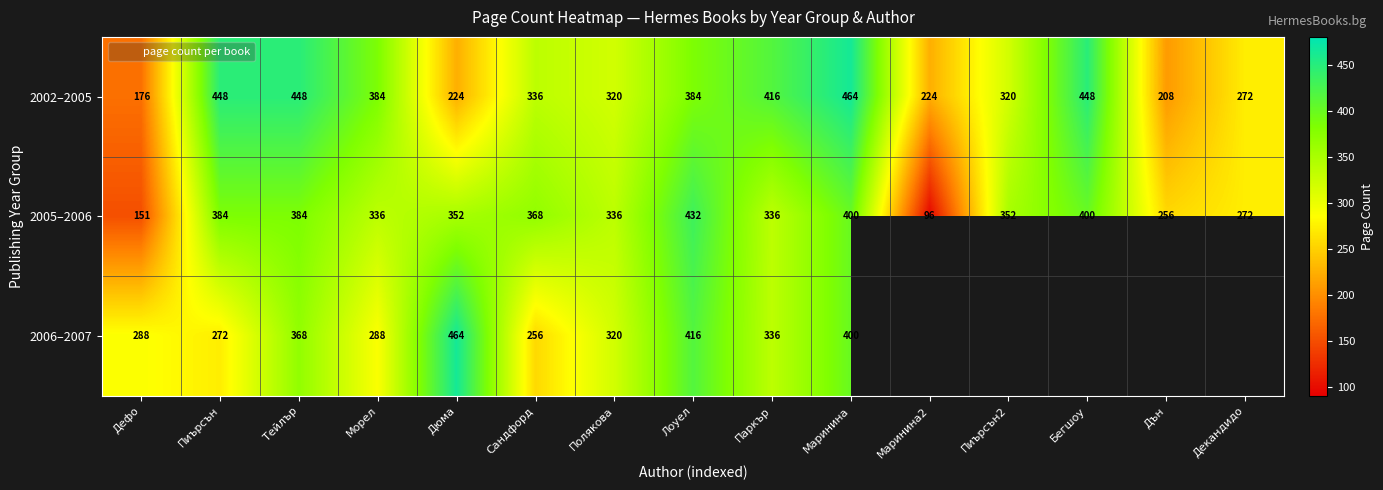

At which label does 2005–2006 first exceed 352?

Пиърсън